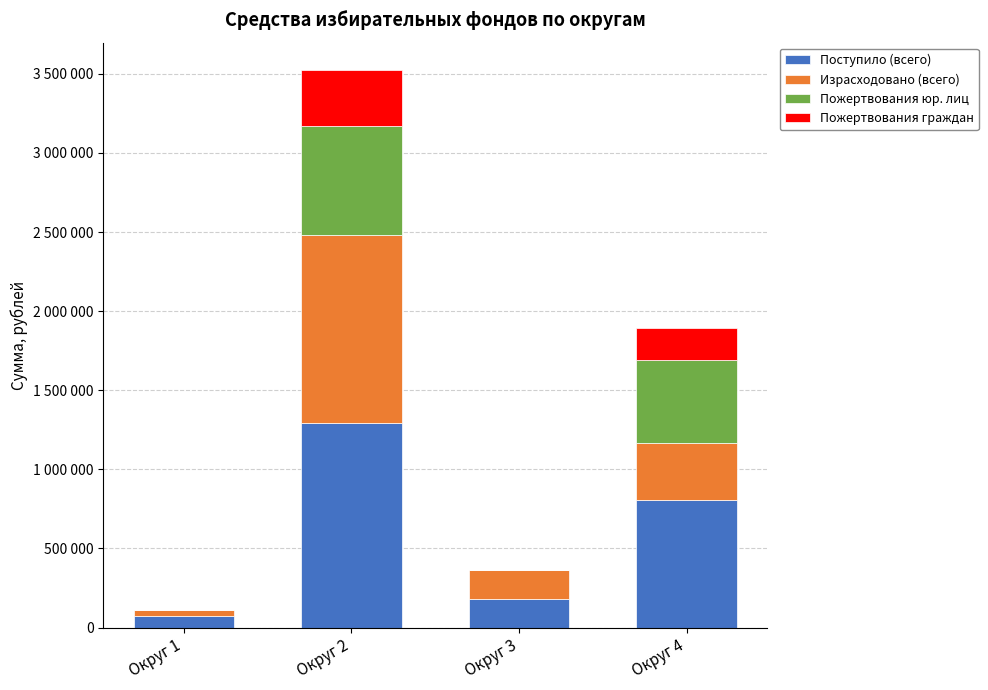

Rank the series by their average value, from highest to lowest.

Поступило (всего), Израсходовано (всего), Пожертвования юр. лиц, Пожертвования граждан